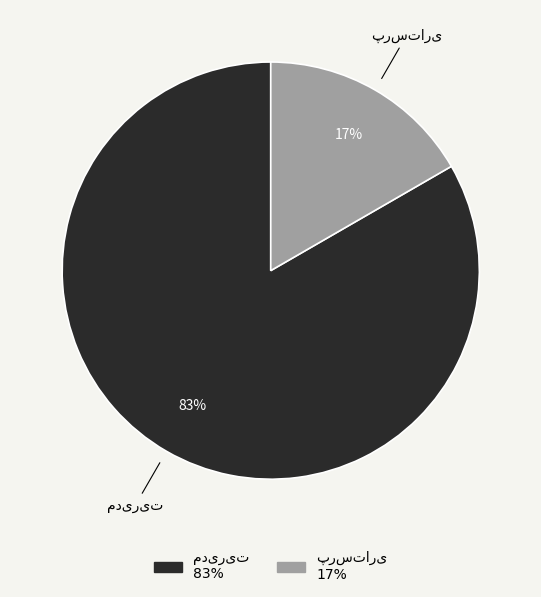

Is there a majority slice in this chart?

Yes